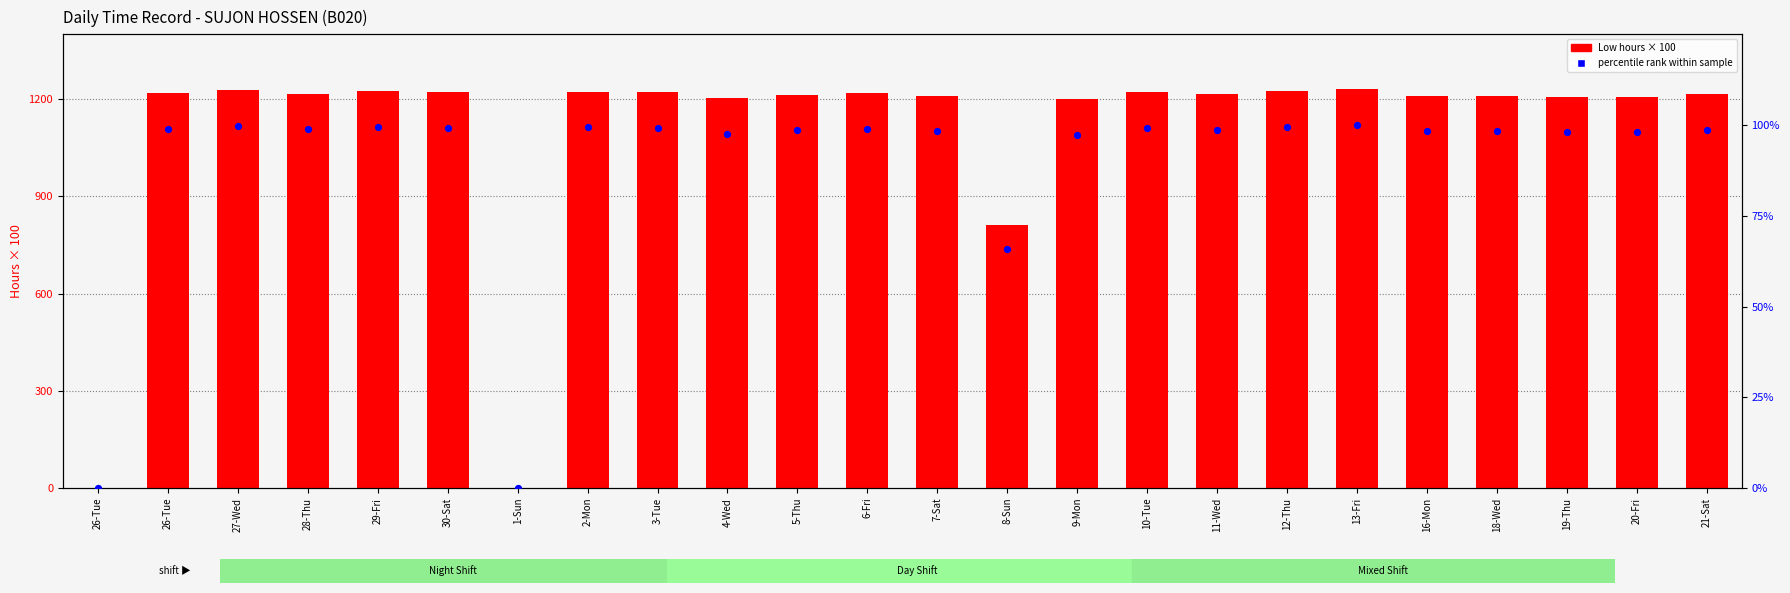

Which series contains the lowest Y value?

Low (scaled x100)